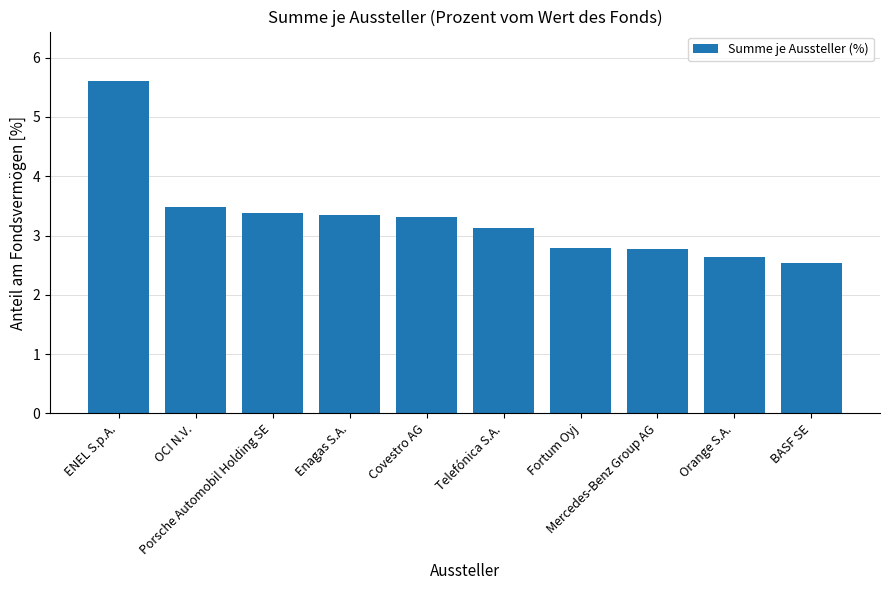

How many data points are above 3?

6